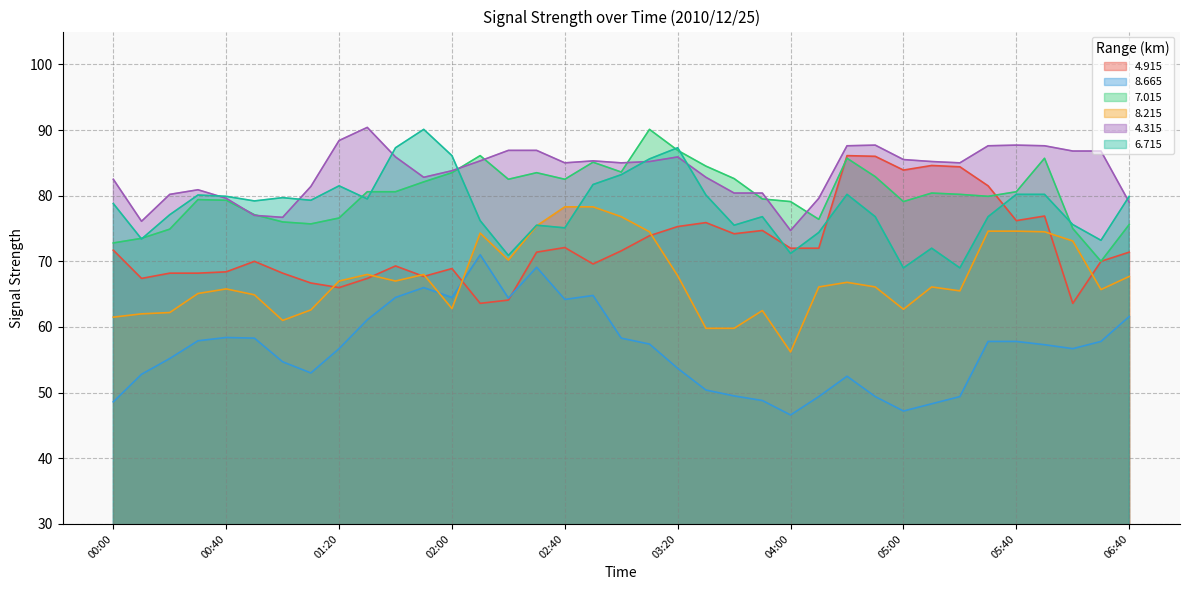

What is the label of the 16th point from the right?

03:30